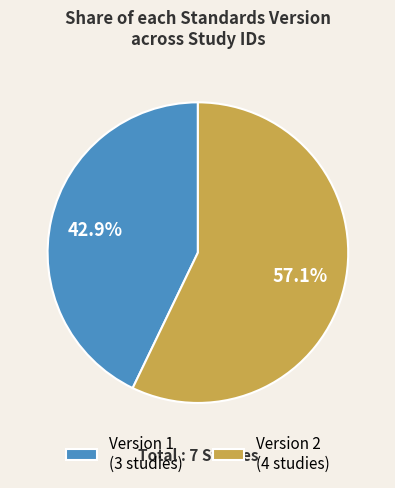

What is the majority slice?

Version 2 (4 studies)